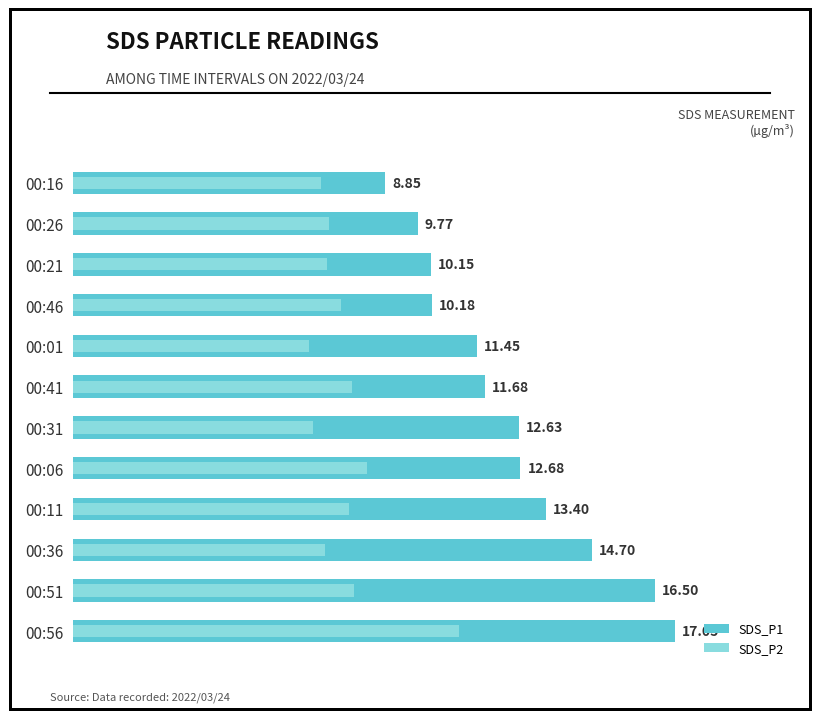

The value of SDS_P2 at 00:56 is 17.5. True or false?

False